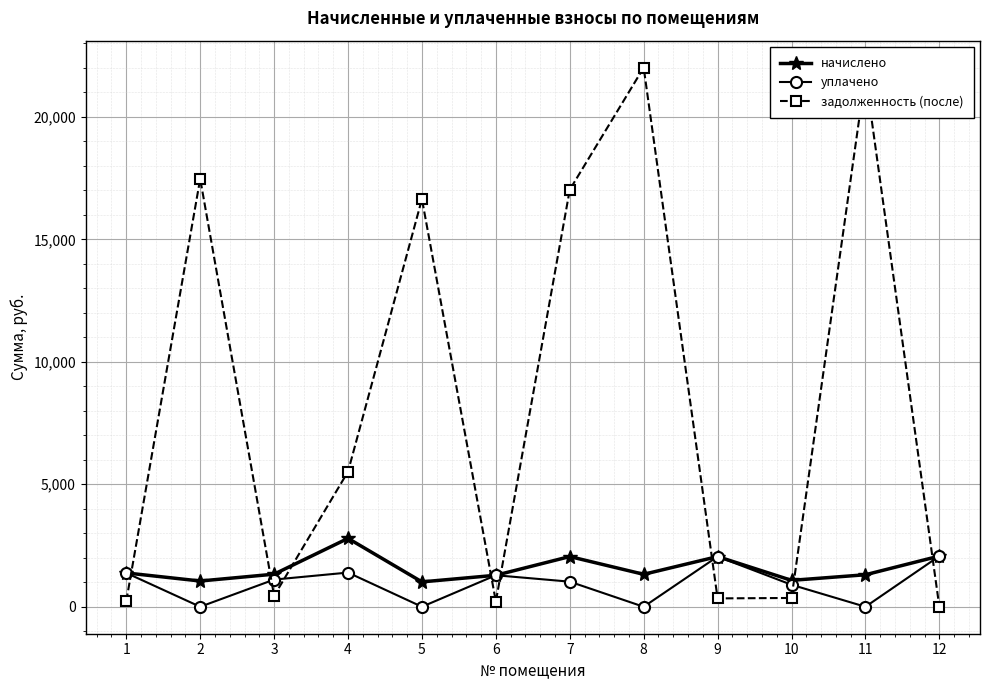

In задолженность (после), how many points are higher than both neighbors (excluding endpoints)?

4